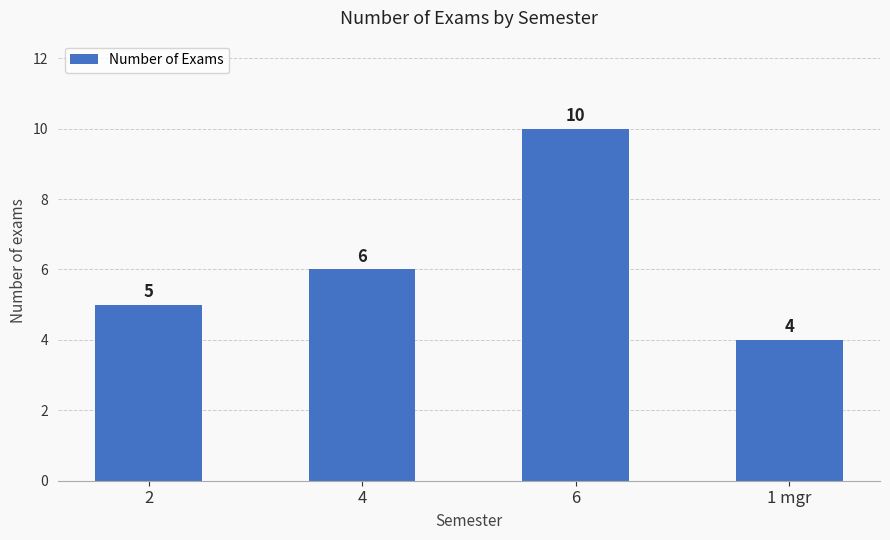

What is the sum of all values?

25